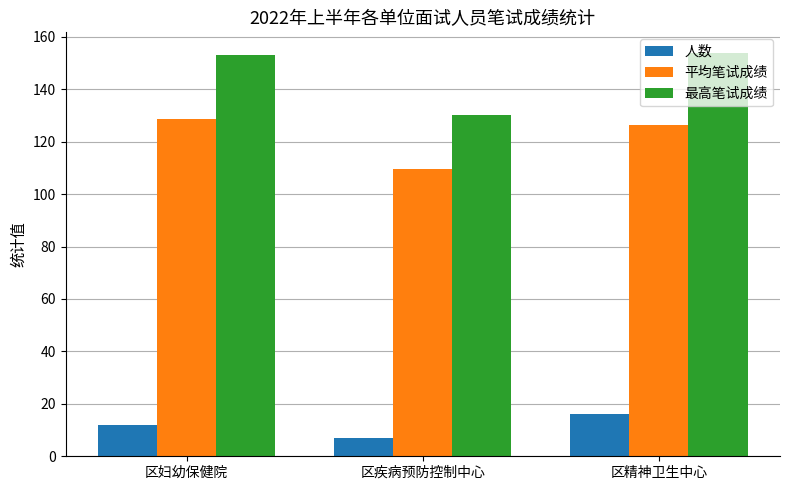

What is the value of the 最高笔试成绩 bar at the 2nd from the left?

130.0